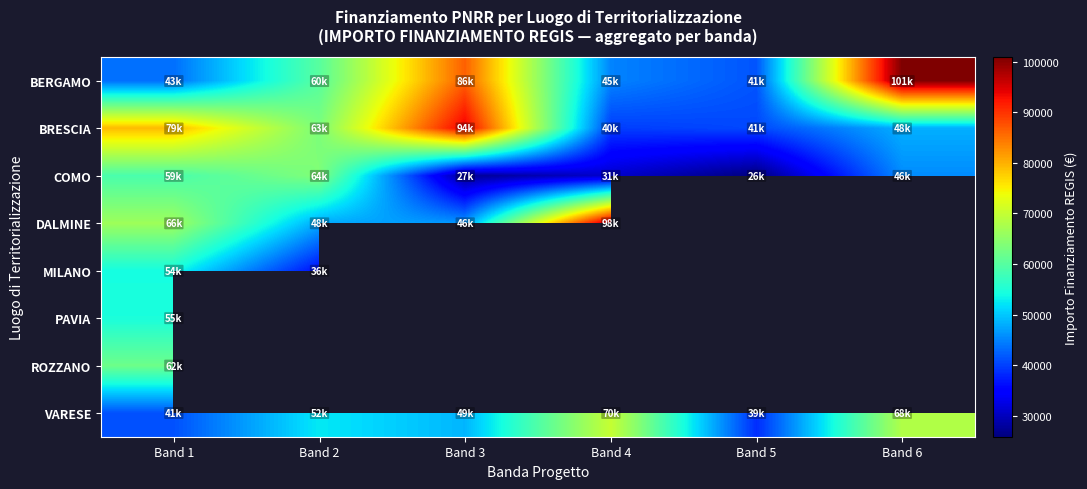

The BRESCIA series shows 79114.0 at Band 1. True or false?

True